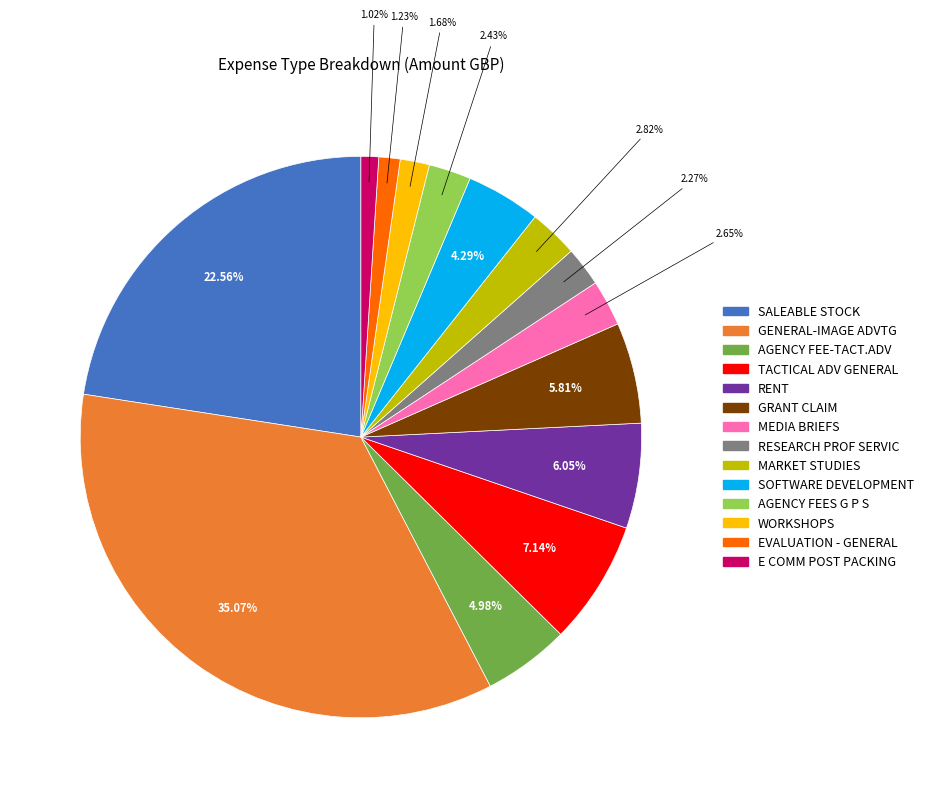

Between AGENCY FEE-TACT.ADV and GRANT CLAIM, which is larger?

GRANT CLAIM